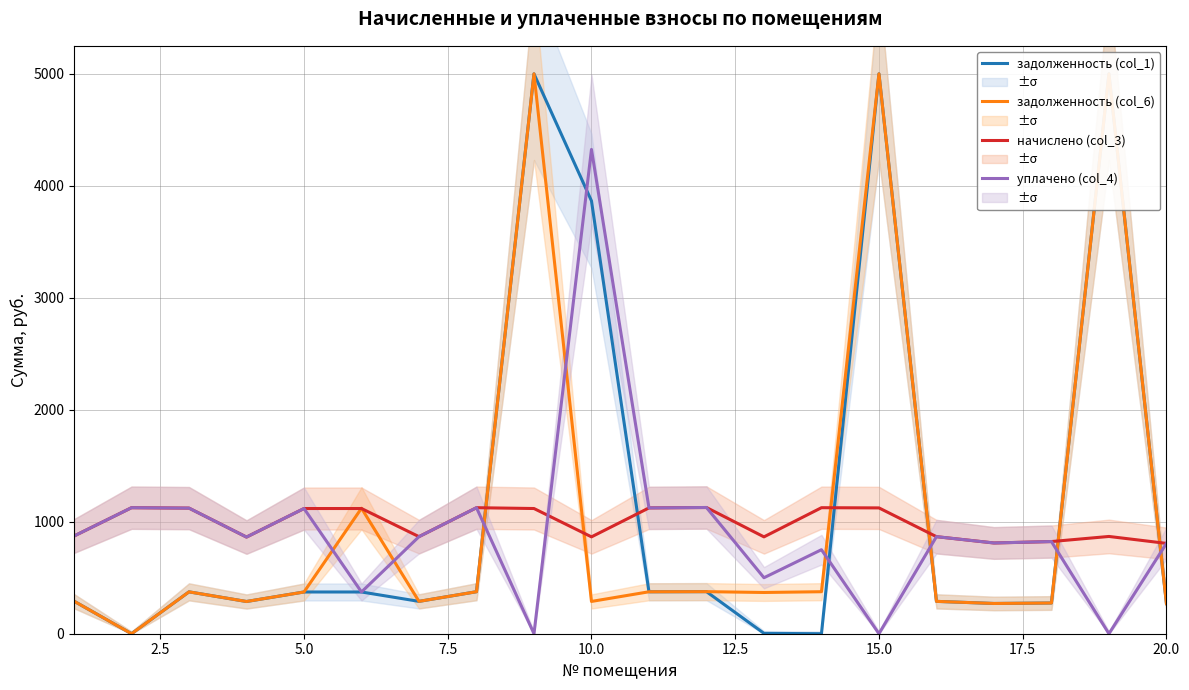

How many series are shown in this chart?

4